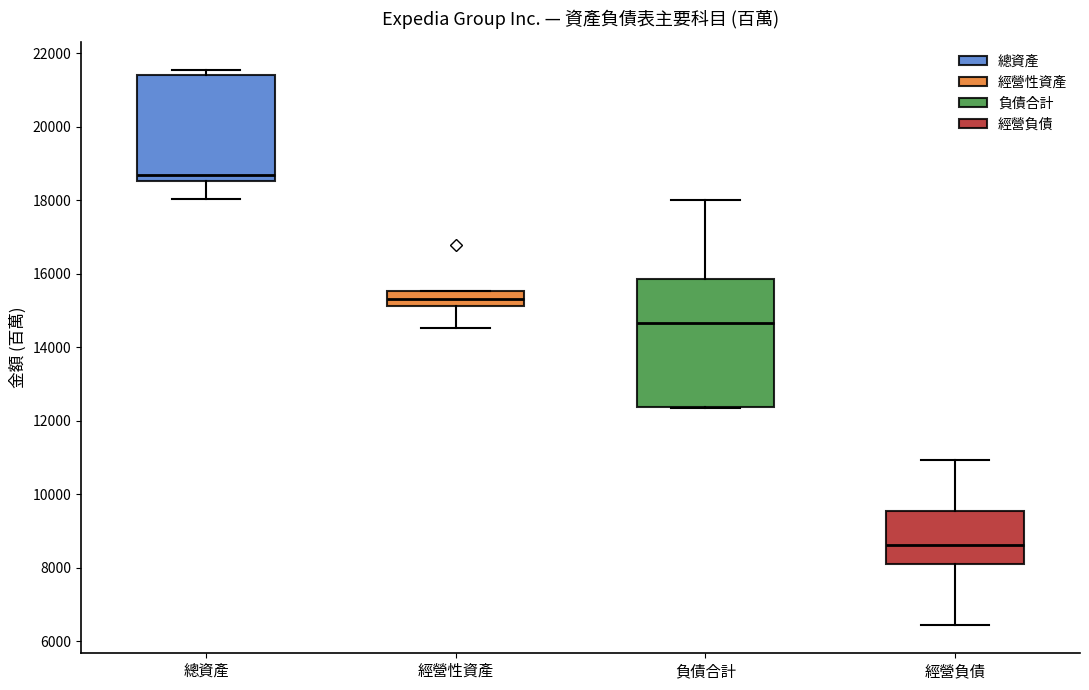

Comparing the boxes themselves (not the whiskers), which one is the tallest?

負債合計